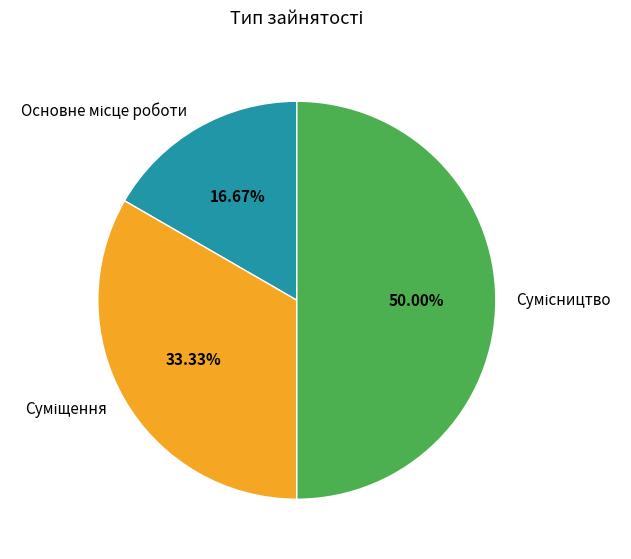

To the nearest percent, what is the average slice percentage?

33%